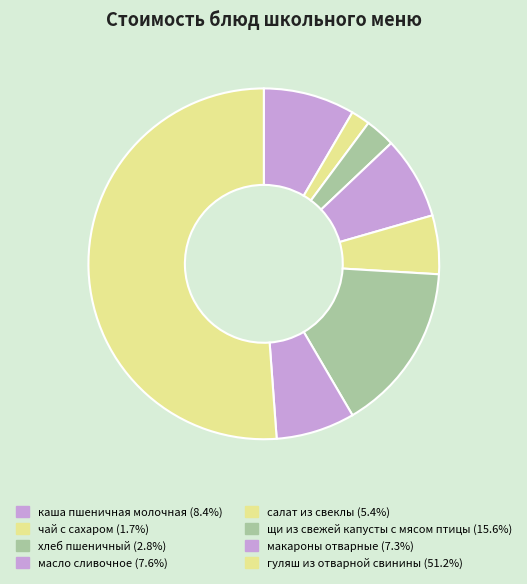

How many slices are in this pie chart?

8